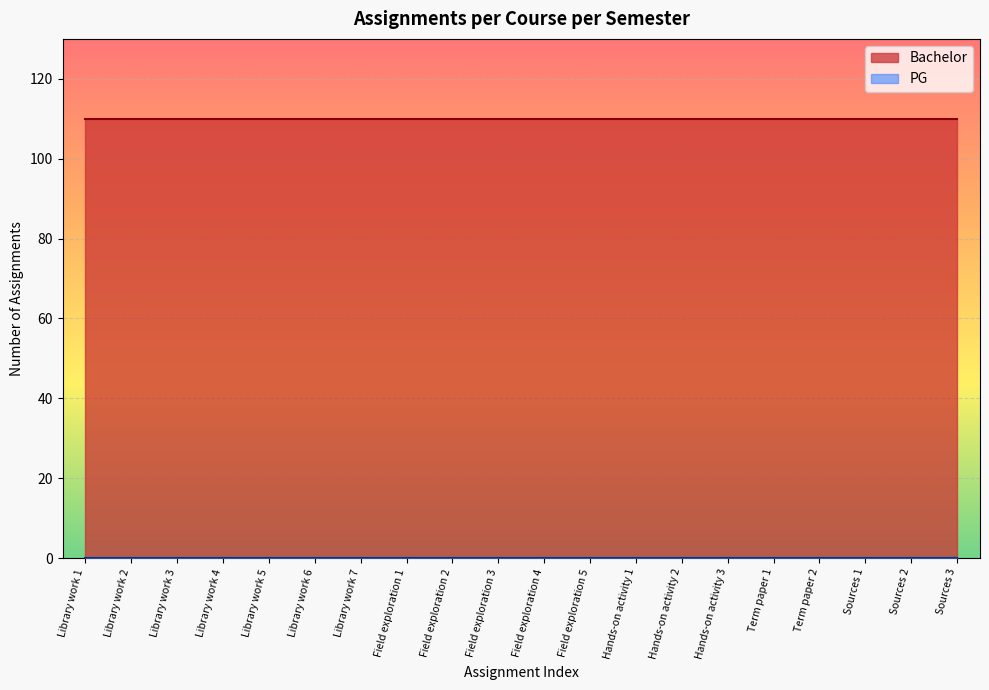

What is the difference between the highest and lowest values at Sources 3?

110